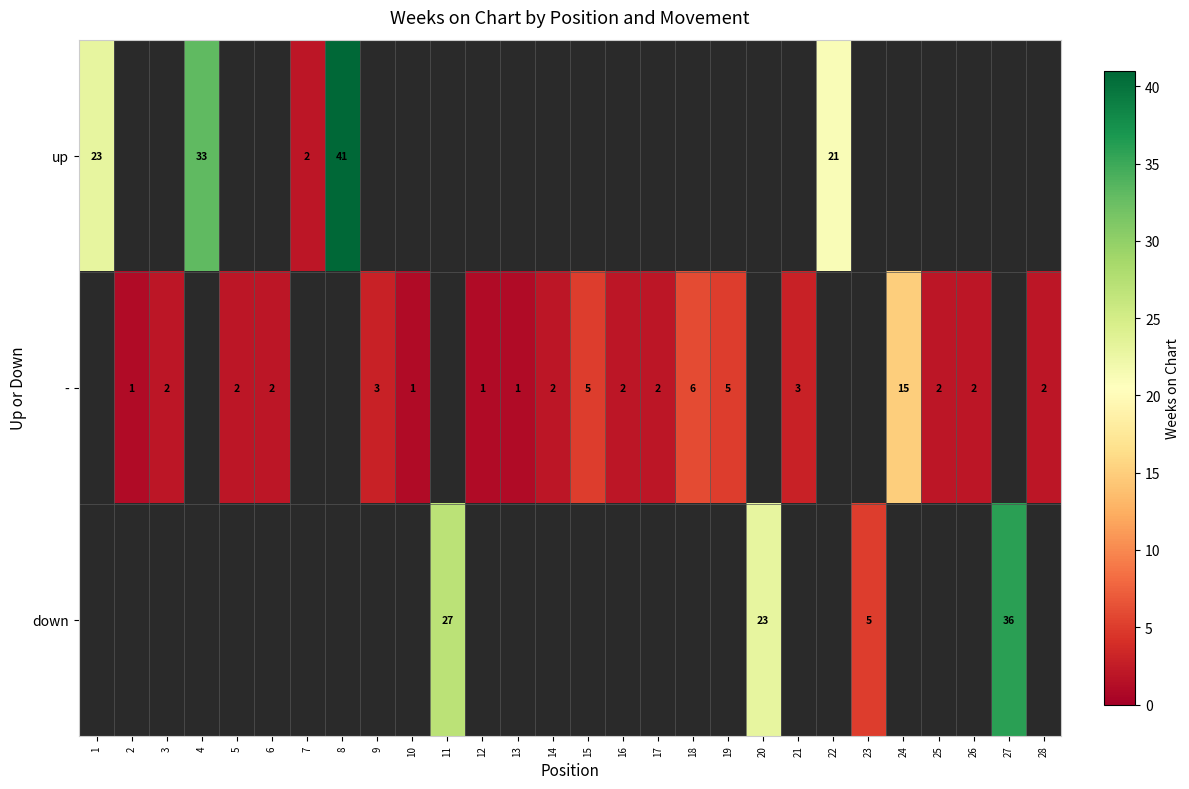

The value of down at 23 is 5. True or false?

True